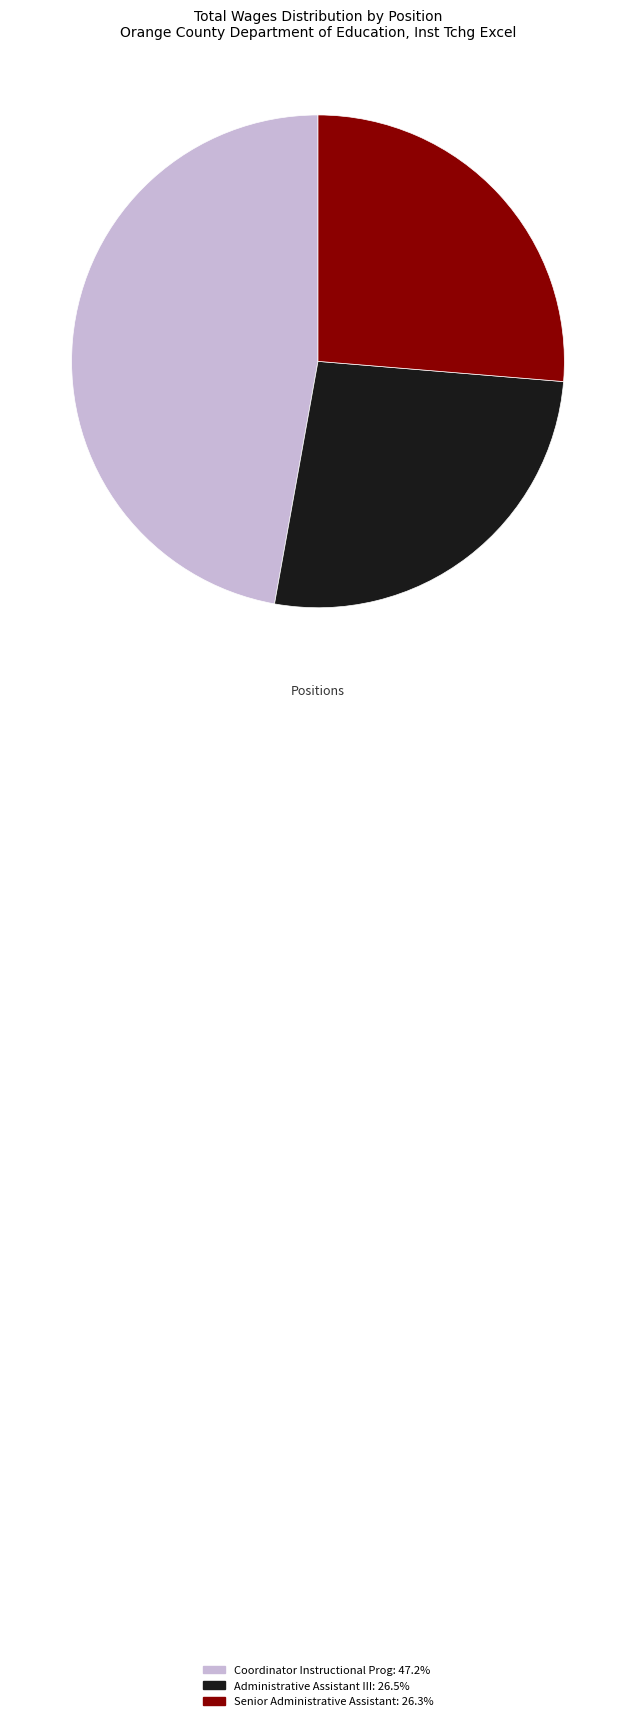

Is Coordinator Instructional Prog: 47.2% the majority of the pie?

No